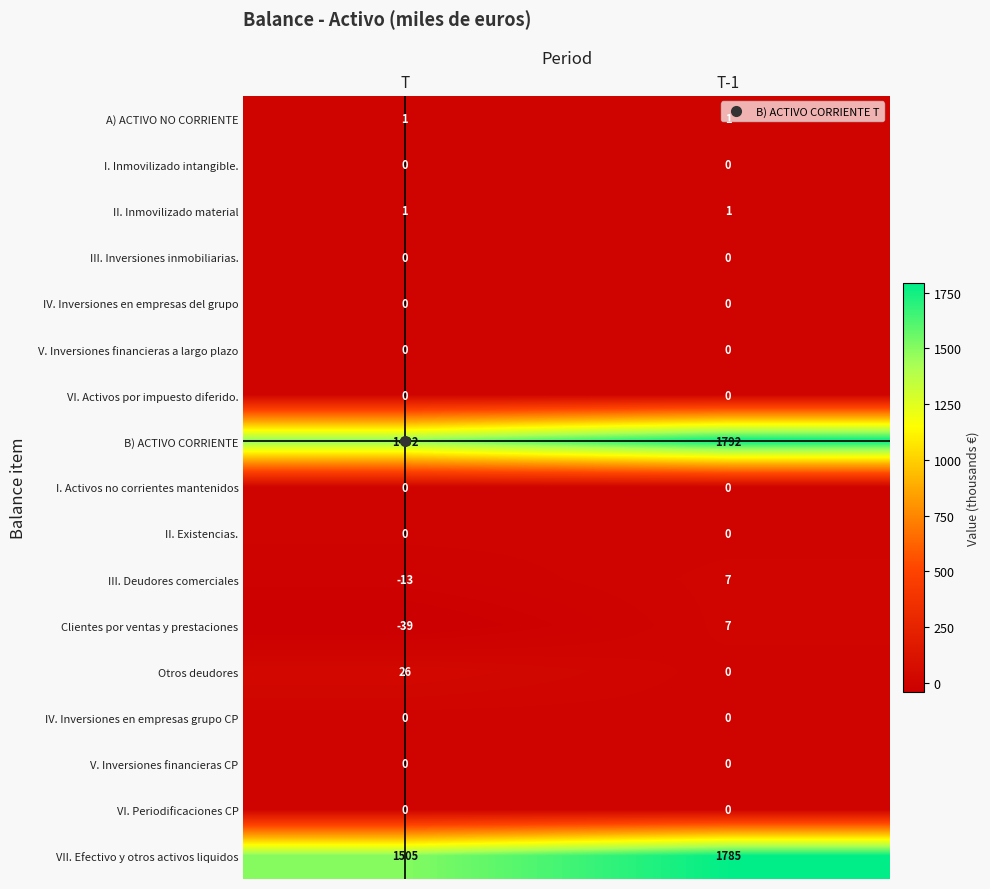

Where is B) ACTIVO CORRIENTE nearest to the value 1642?

T